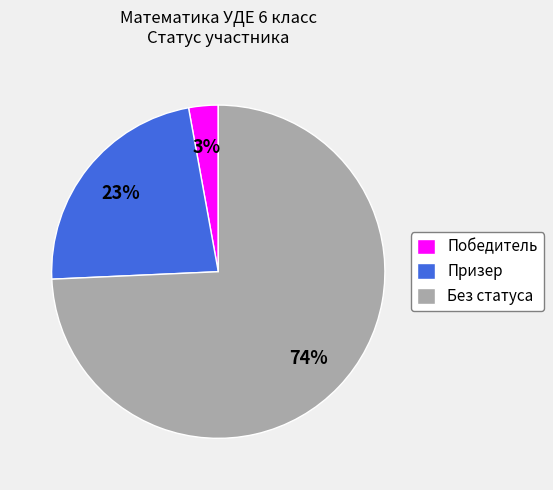

Approximately how many times larger is the value at Призер compared to Без статуса?

0.3